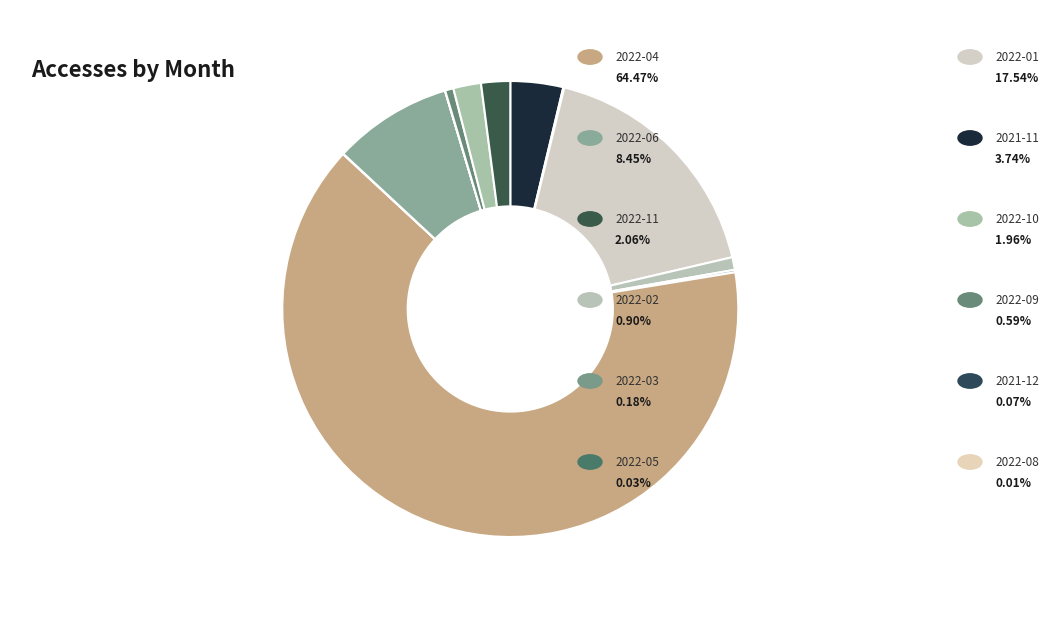

To the nearest percent, what is the average slice percentage?

8%